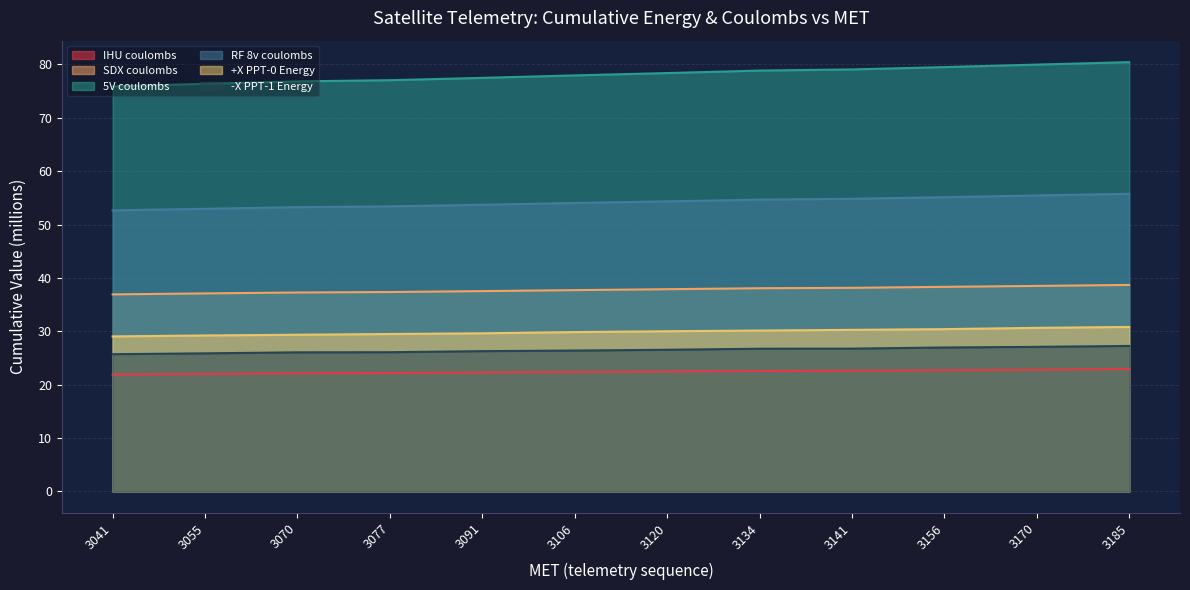

What is the difference between the maximum and minimum values in the SDX coulombs series?

1.8